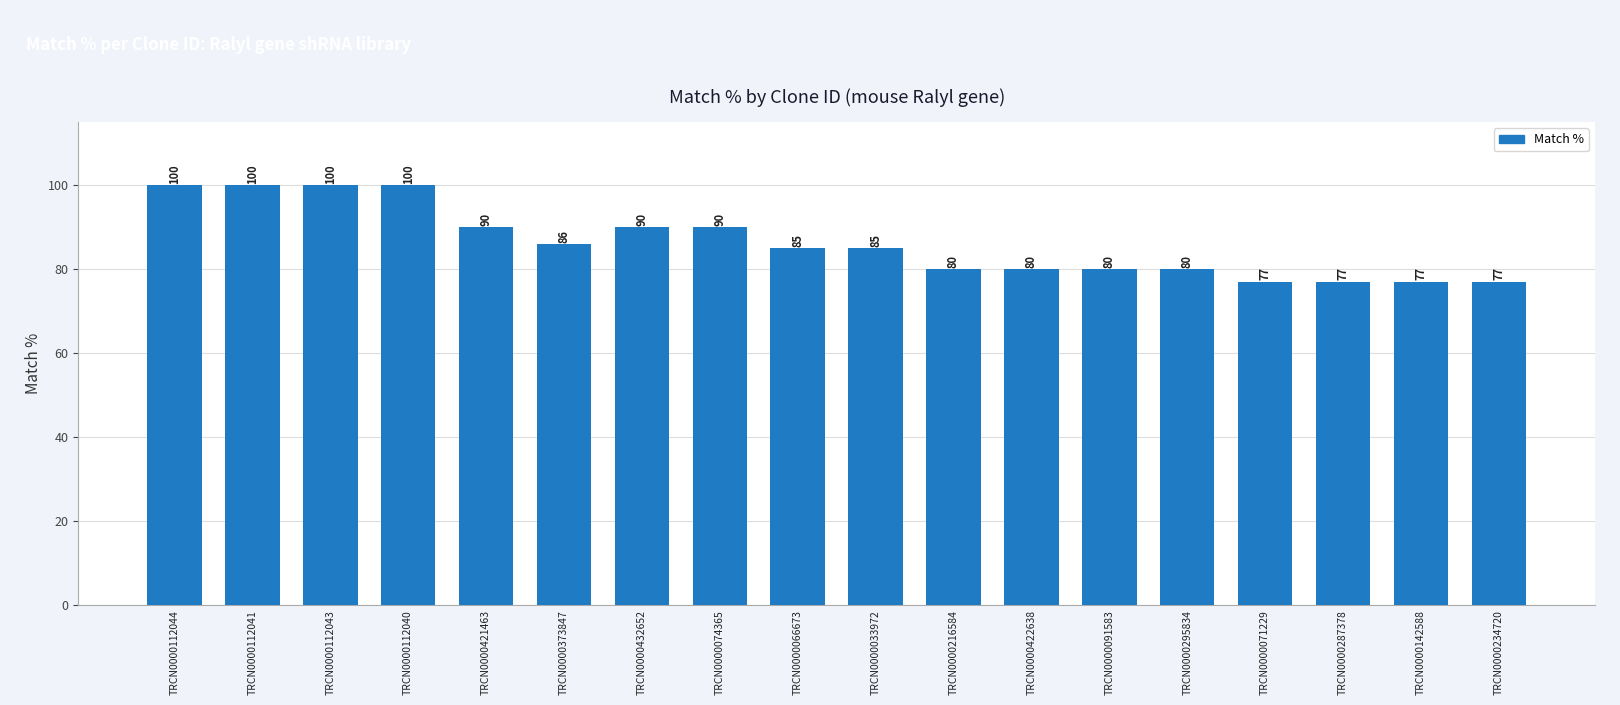

What is the value of the 8th bar from the left?

90